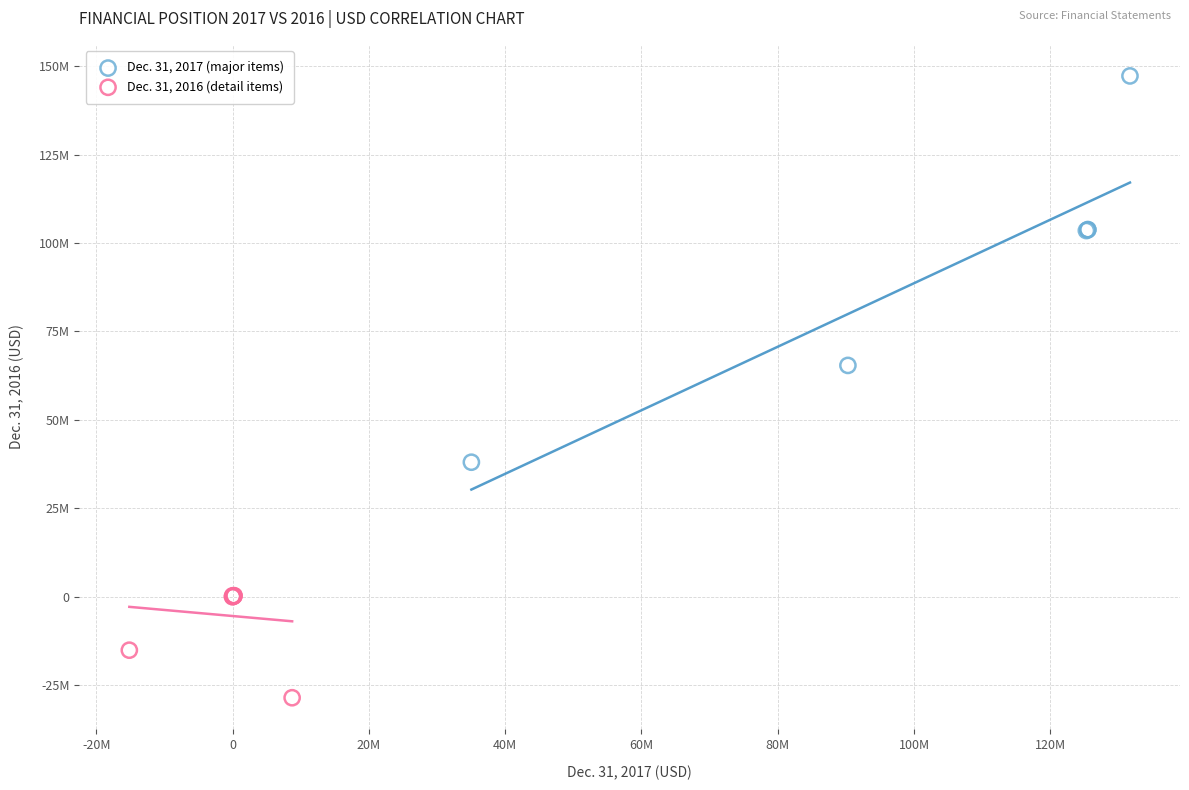

Which series reaches the minimum Y coordinate?

Dec. 31, 2016 (detail items)